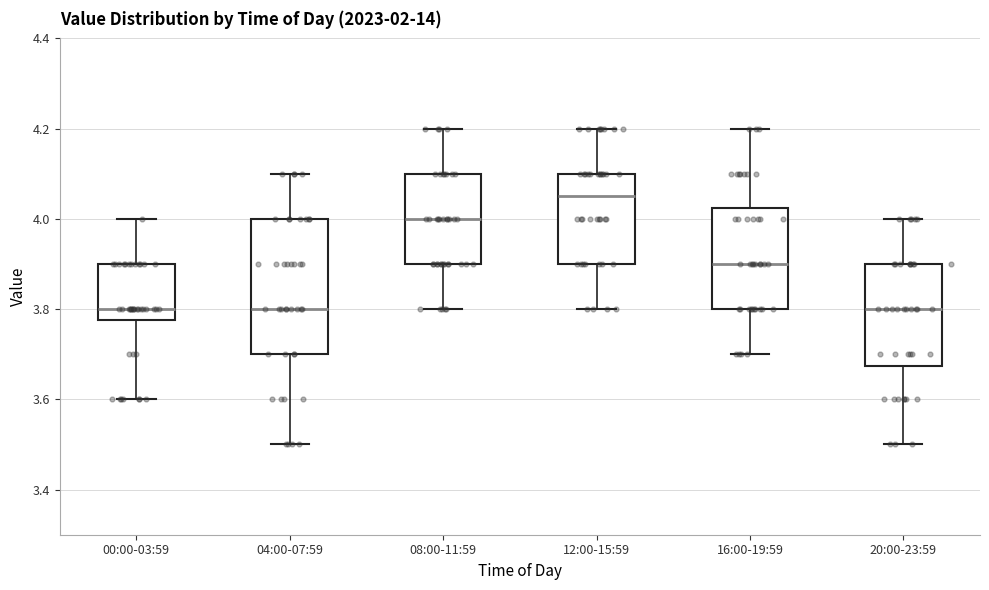

Where is the upper edge of the box for 20:00-23:59 on the y-axis? The values are not printed on the chart, so give them approximately, as read against the axis.

3.90